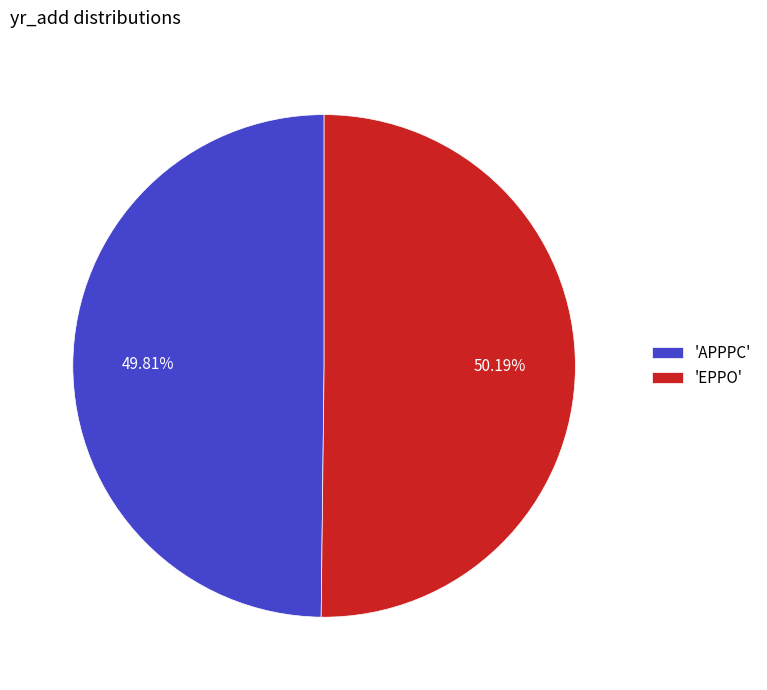

Is there a majority slice in this chart?

Yes